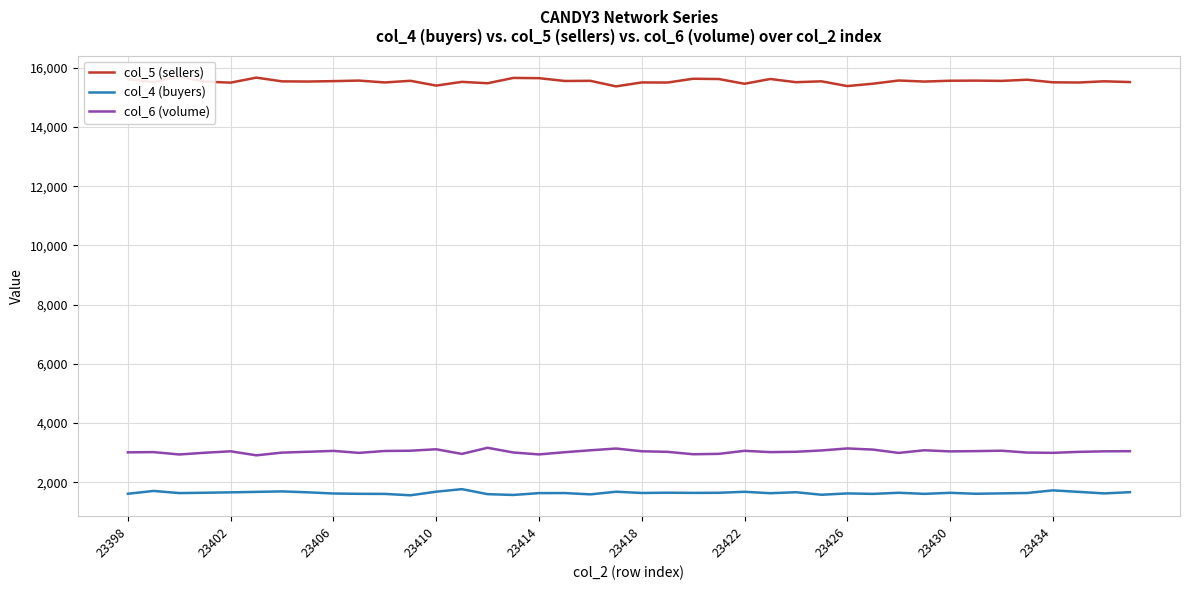

True or false: col_4 (buyers) and col_6 (volume) intersect in this chart.

False